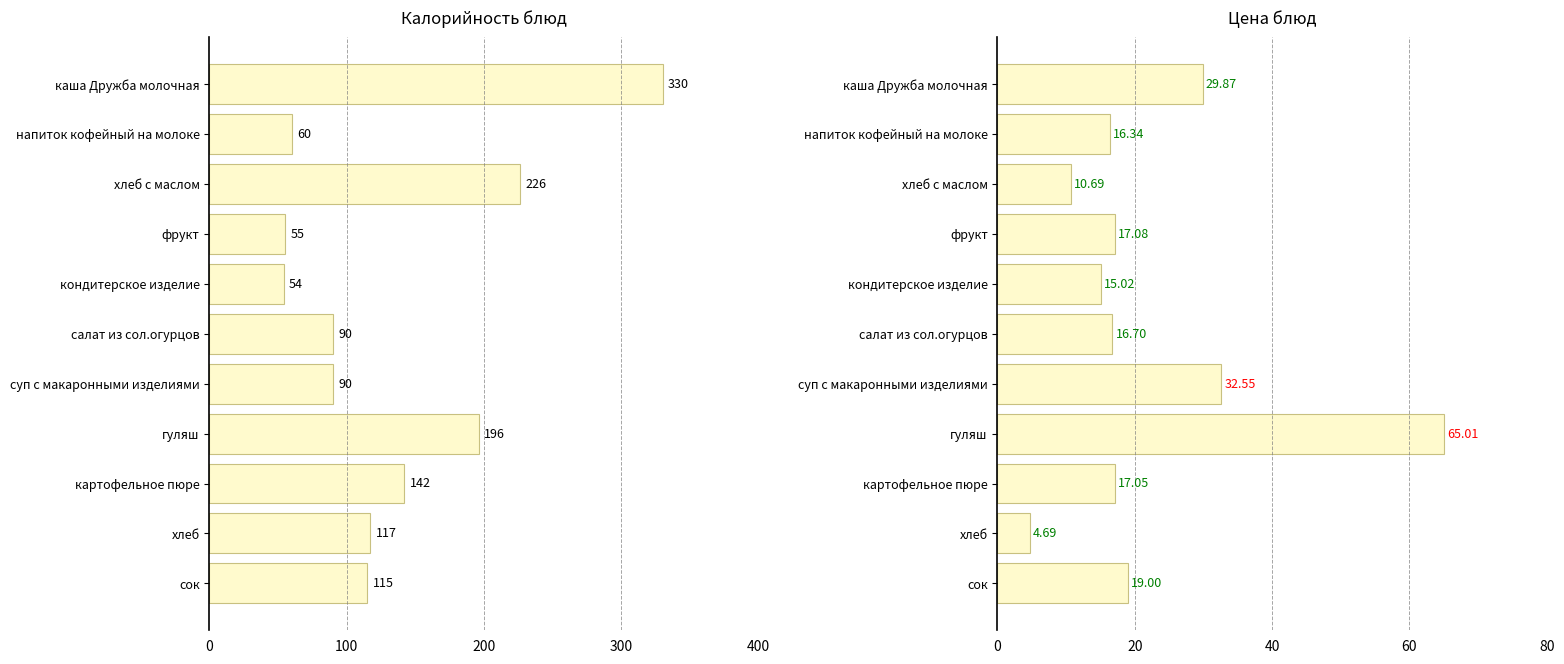

List the series in order of their peak value, lowest first.

Цена, Калорийность